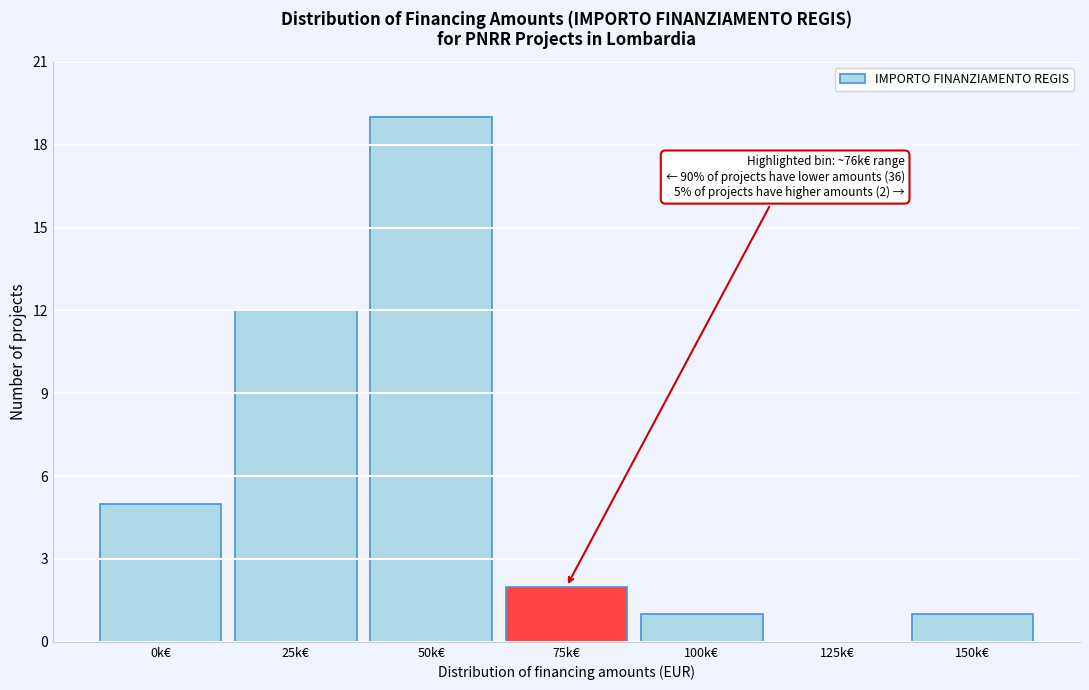

Reading left to right, transcribe all the data shown in this chart.

0k€=5	25k€=12	50k€=19	75k€=2	100k€=1	125k€=0	150k€=1